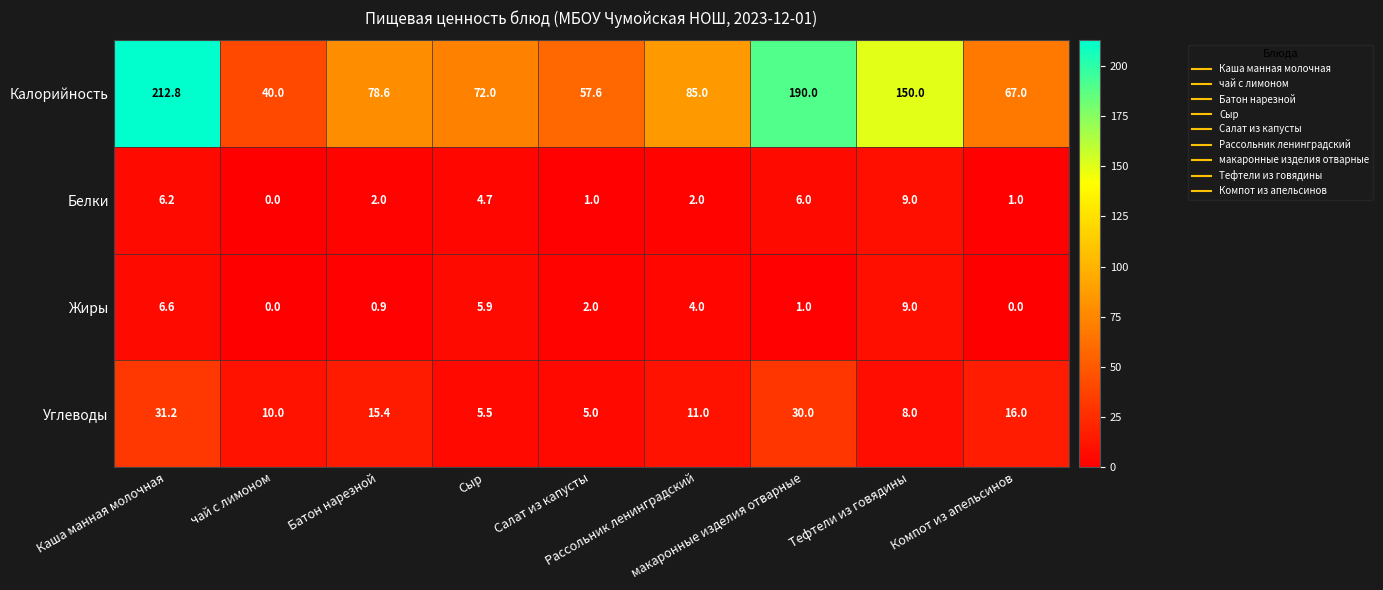

What is the total value across all series at Батон нарезной?

96.9